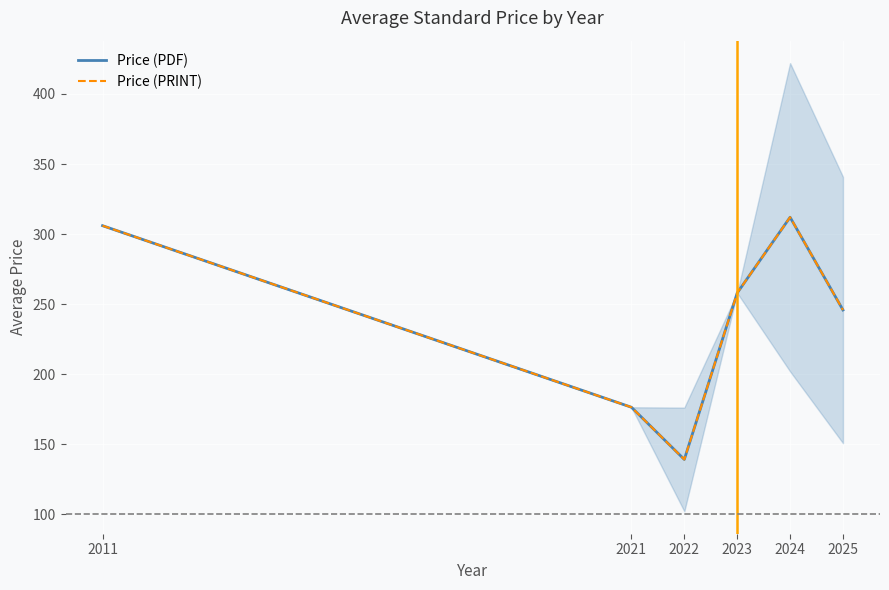

What is the total value across all series at 2011?

612.0